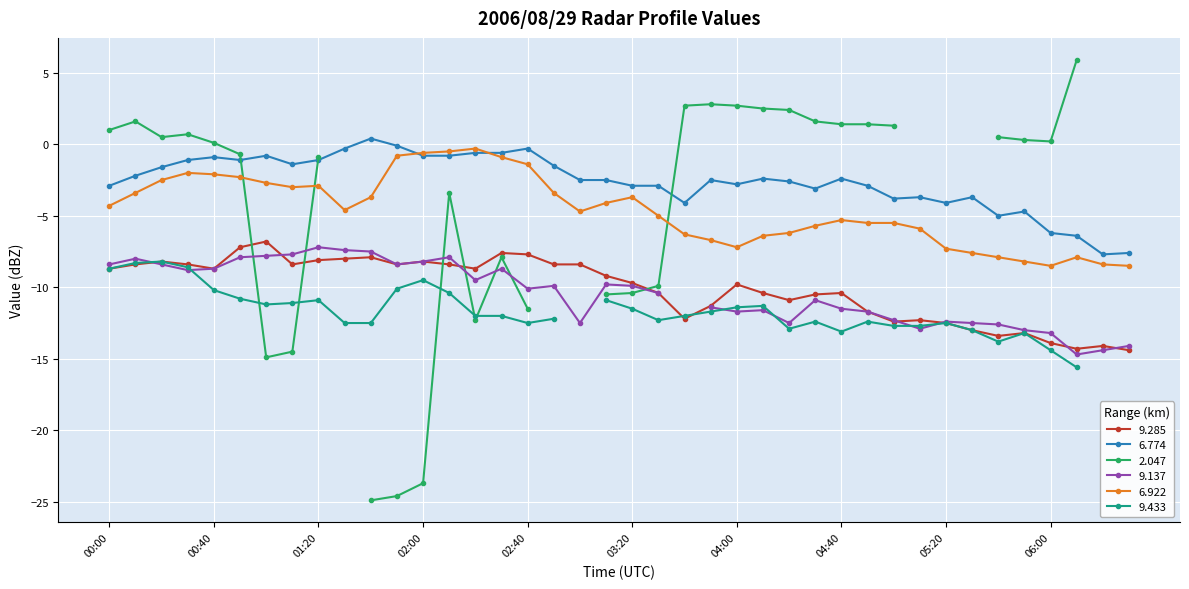

True or false: 6.922 has more than 0 points higher than both neighbors.

True